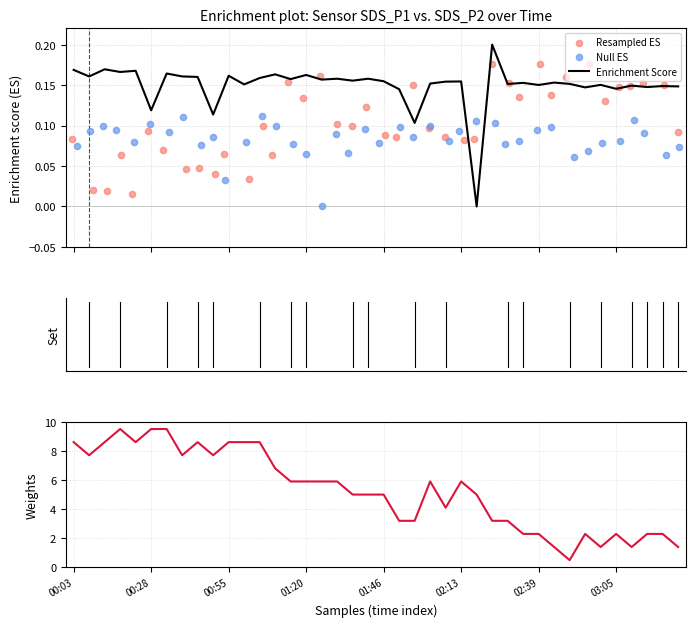

Which series contains the highest Y value?

Weights (Temp)